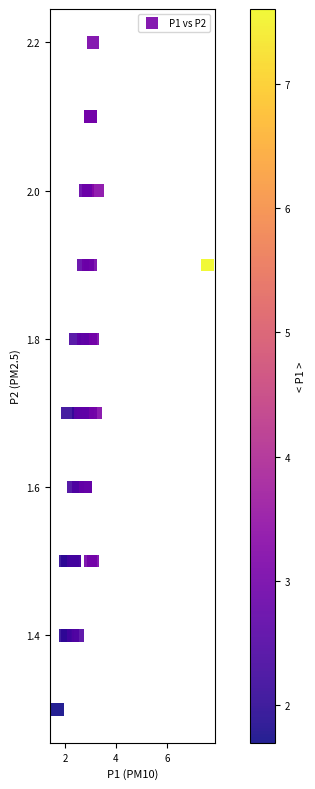

What Y value in the scatter plot is closest to 1?

1.3